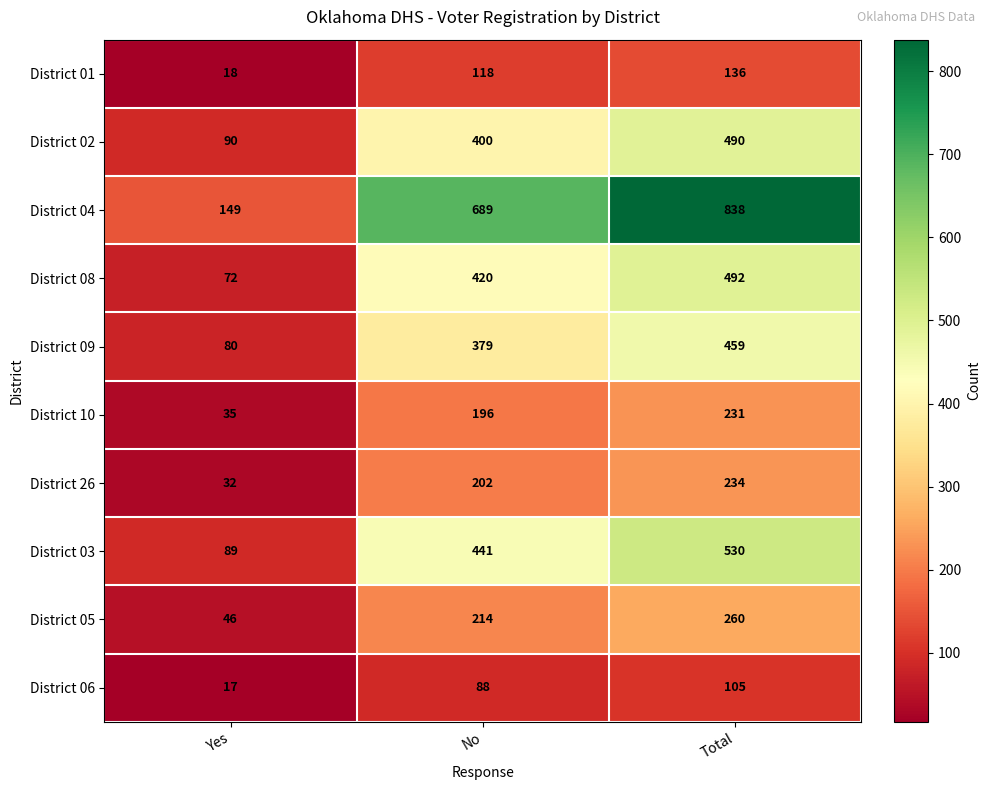

Which series has the largest total across all categories?

District 04